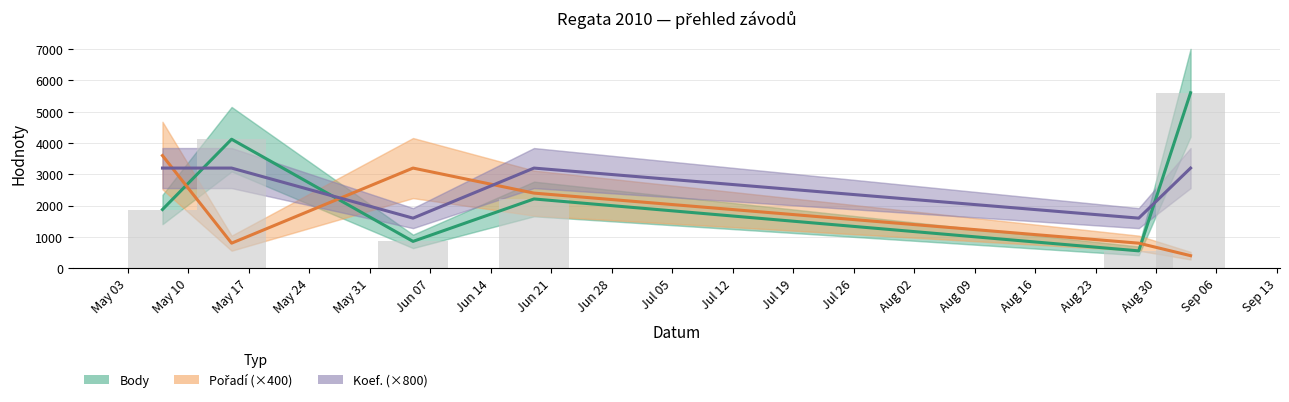

What is the average value of the Pořadí (×400) series?

1867